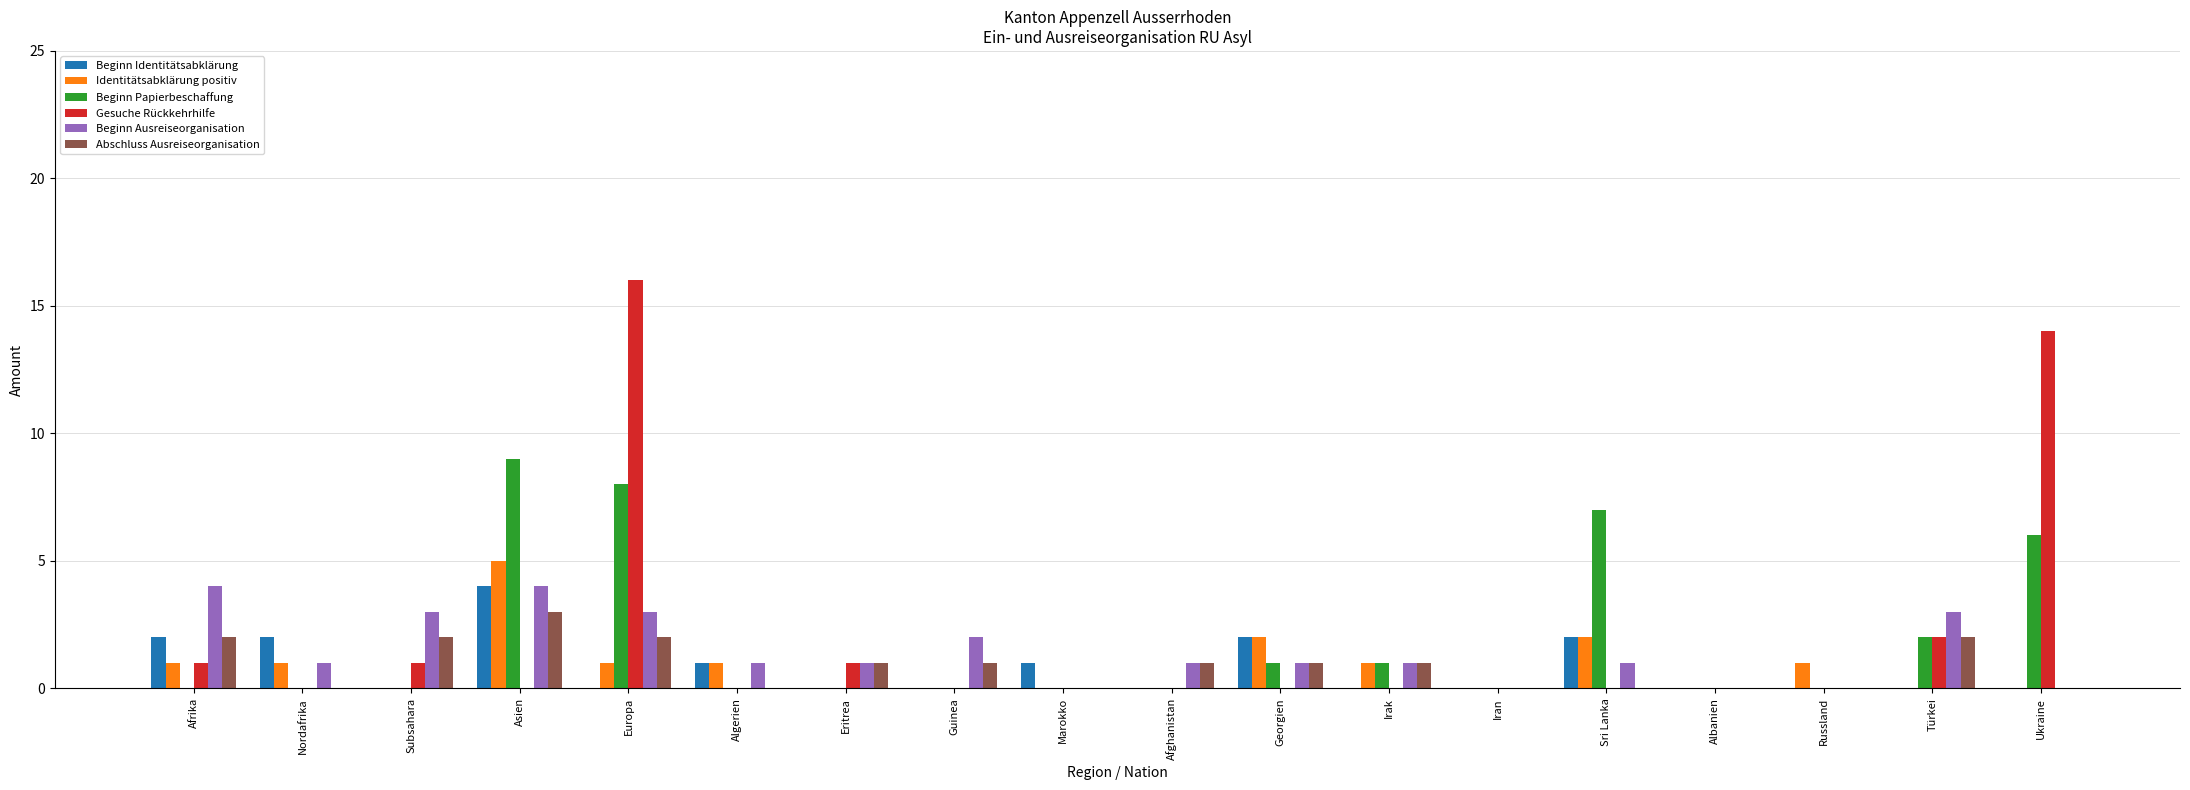

At which category is the sum across all series the highest?

Europa